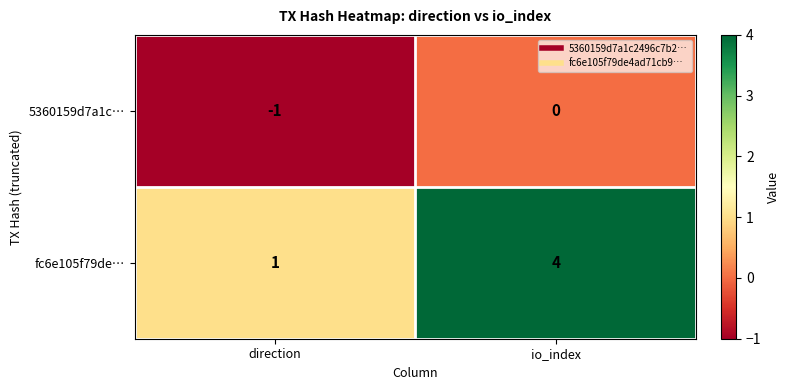

What is the greatest value displayed?

4